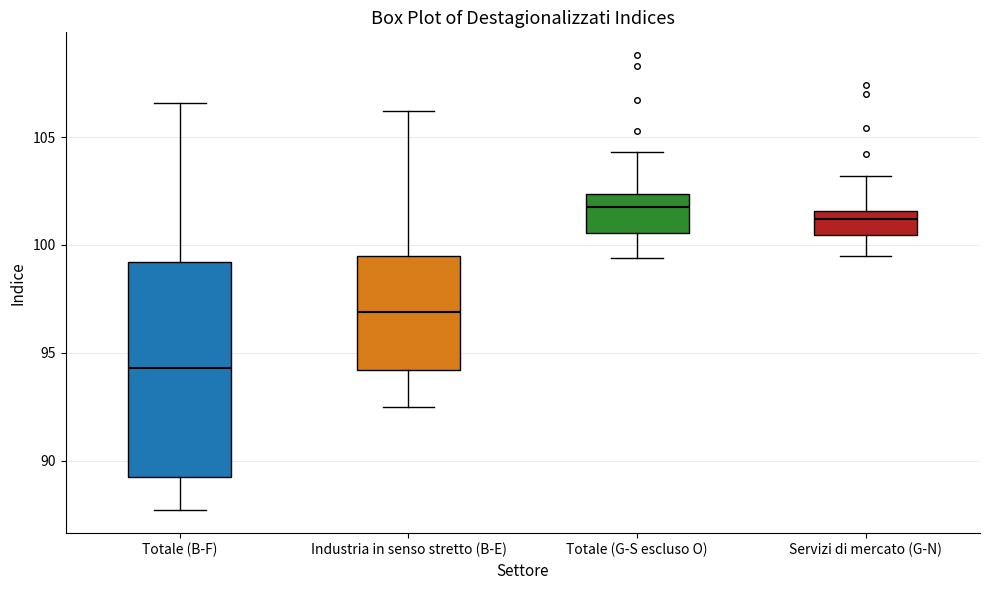

Comparing the boxes themselves (not the whiskers), which one is the tallest?

Totale (B-F)